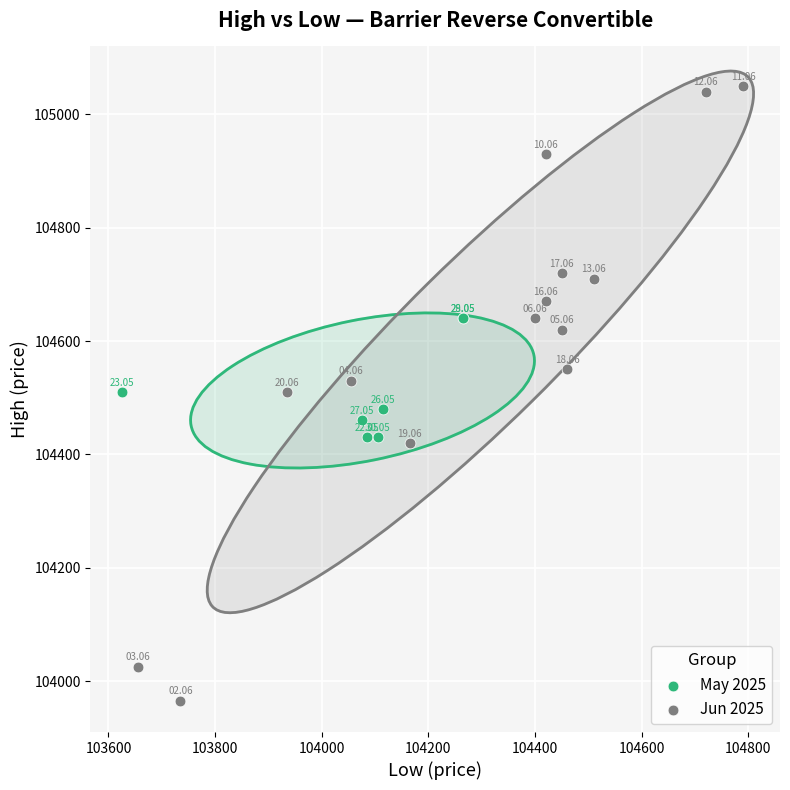

Which series contains the lowest Y value?

Jun 2025